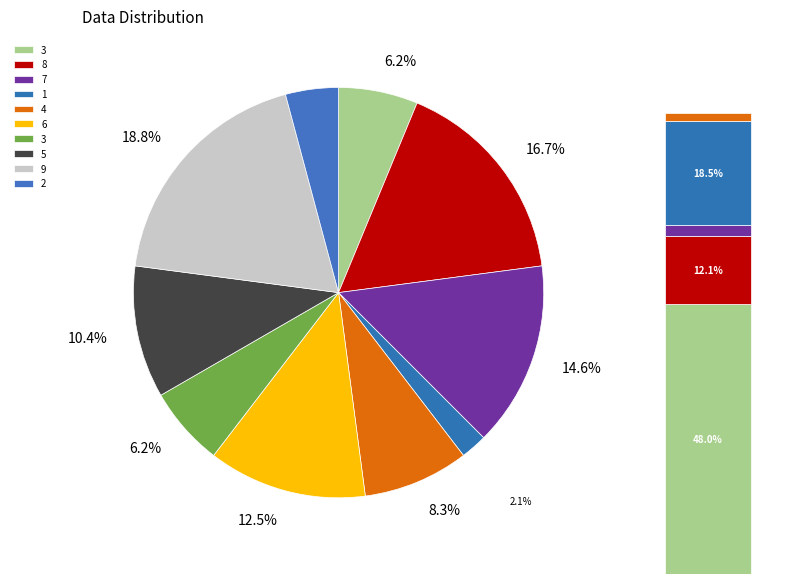

Rank the categories by value from lowest to highest.

1, 2, 3, 3, 4, 5, 6, 7, 8, 9